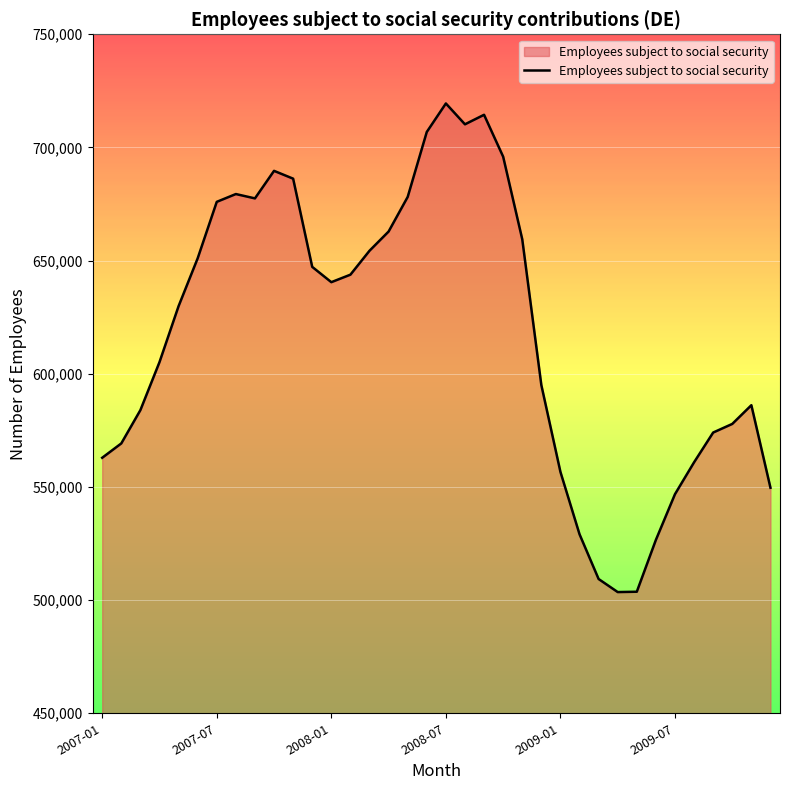

What is the difference between the maximum and minimum values?

215881